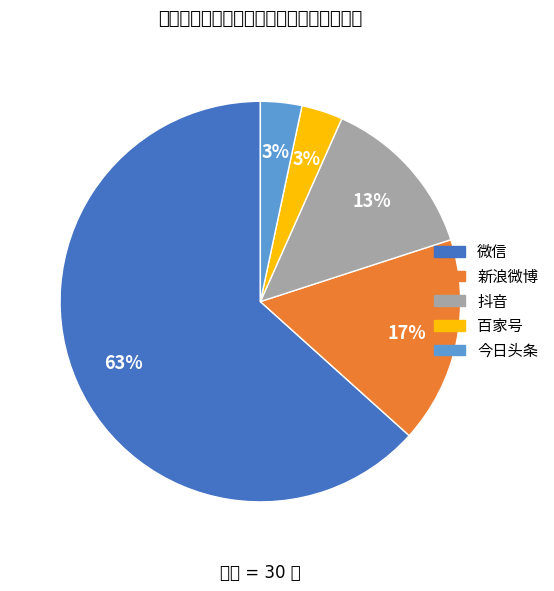

Which slice is the smallest?

百家号